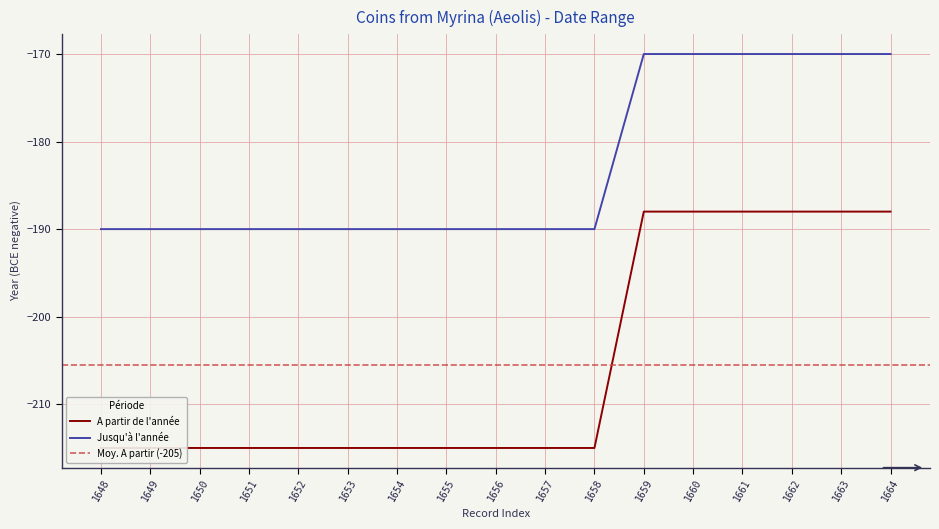

Reading left to right, extract all data points from this chart.

A partir de l'annee: 1648=-215	1649=-215	1650=-215	1651=-215	1652=-215	1653=-215	1654=-215	1655=-215	1656=-215	1657=-215	1658=-215	1659=-188	1660=-188	1661=-188	1662=-188	1663=-188	1664=-188
Jusqu'a l'annee: 1648=-190	1649=-190	1650=-190	1651=-190	1652=-190	1653=-190	1654=-190	1655=-190	1656=-190	1657=-190	1658=-190	1659=-170	1660=-170	1661=-170	1662=-170	1663=-170	1664=-170